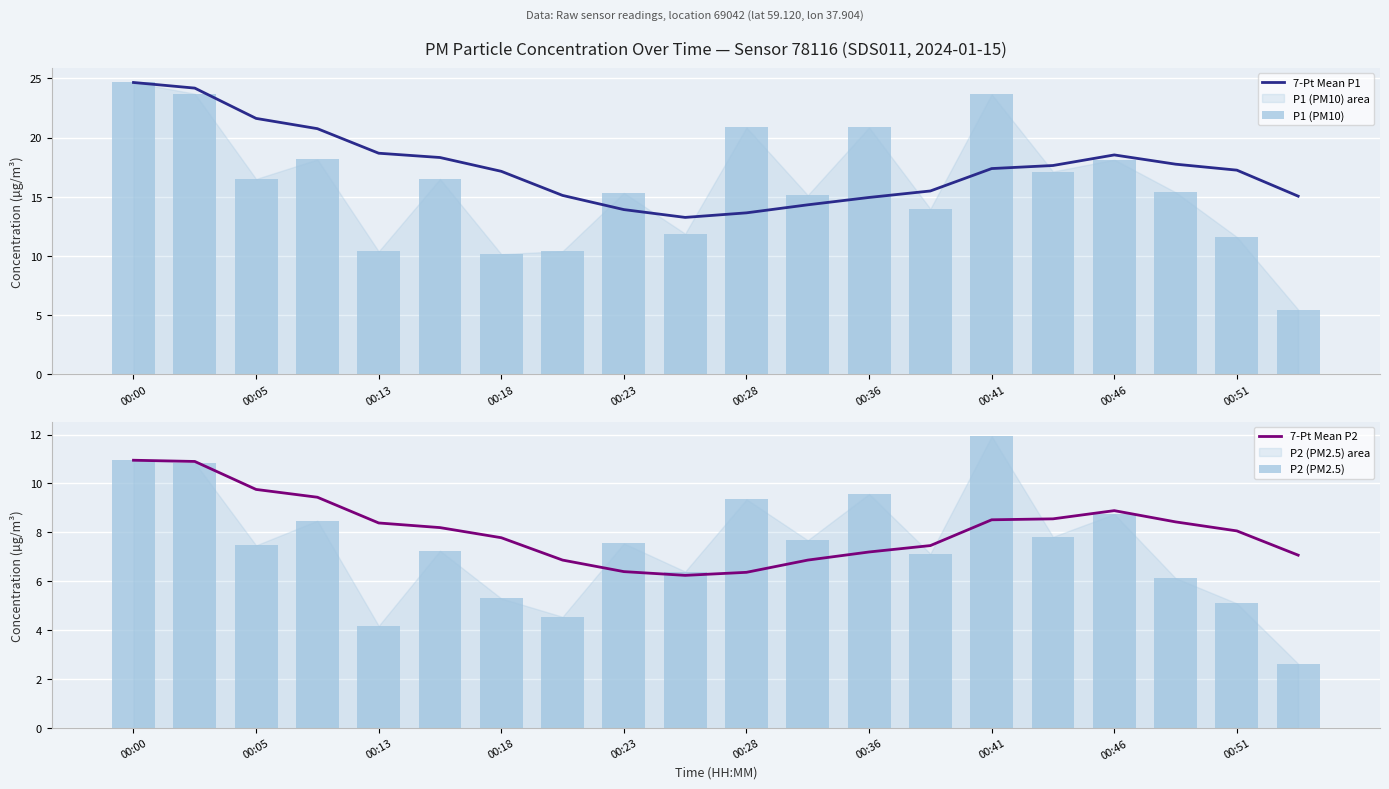

What is the minimum value for P2 (PM2.5)?

2.6